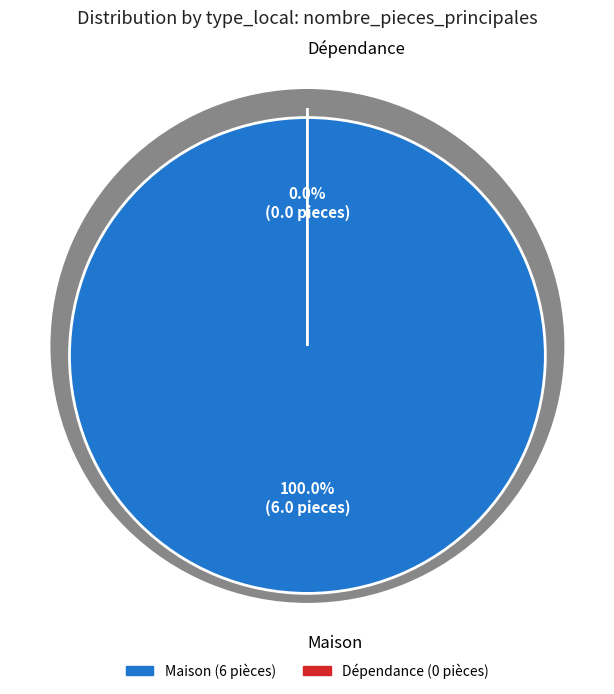

The Dépendance slice represents 8% of the pie. True or false?

False